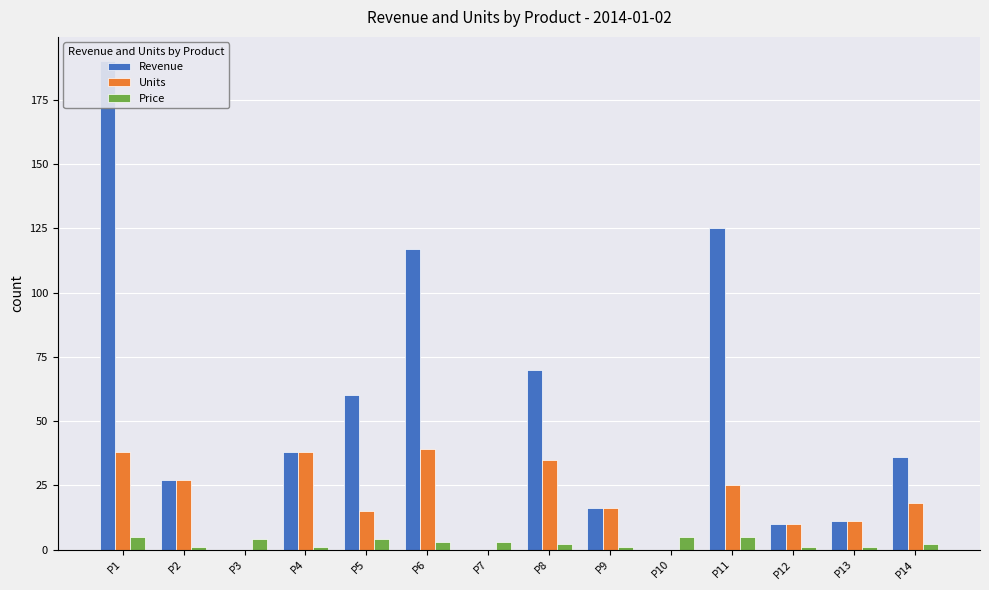

Where does the Revenue series first go above 36?

P1